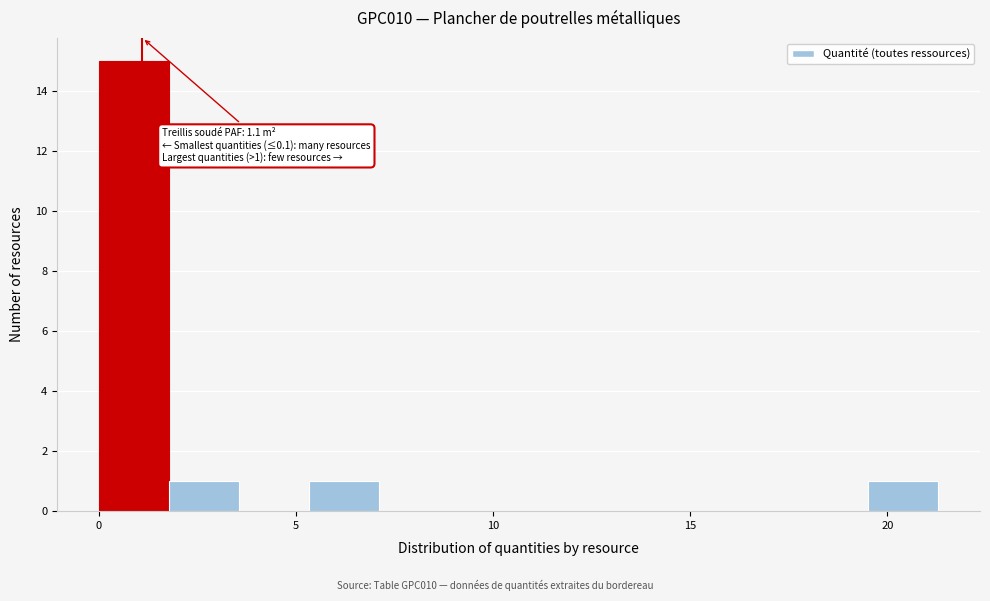

Around what value on the x-axis is the tallest bar? Give the approximate position of its centre, as read against the axis.

1.0